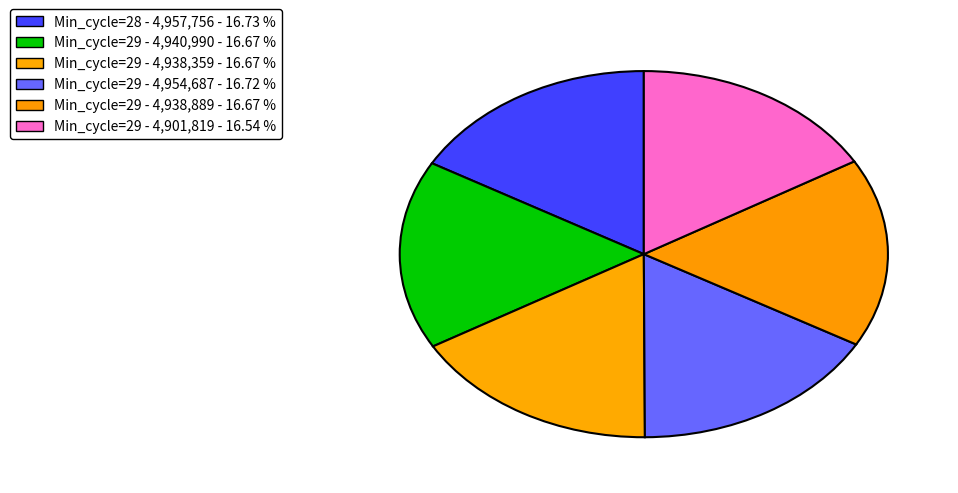

How many slices are in this pie chart?

6